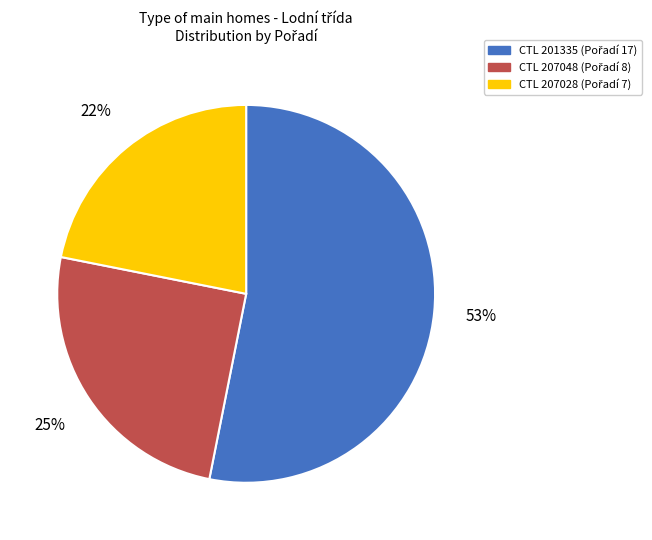

How many slices are in this pie chart?

3